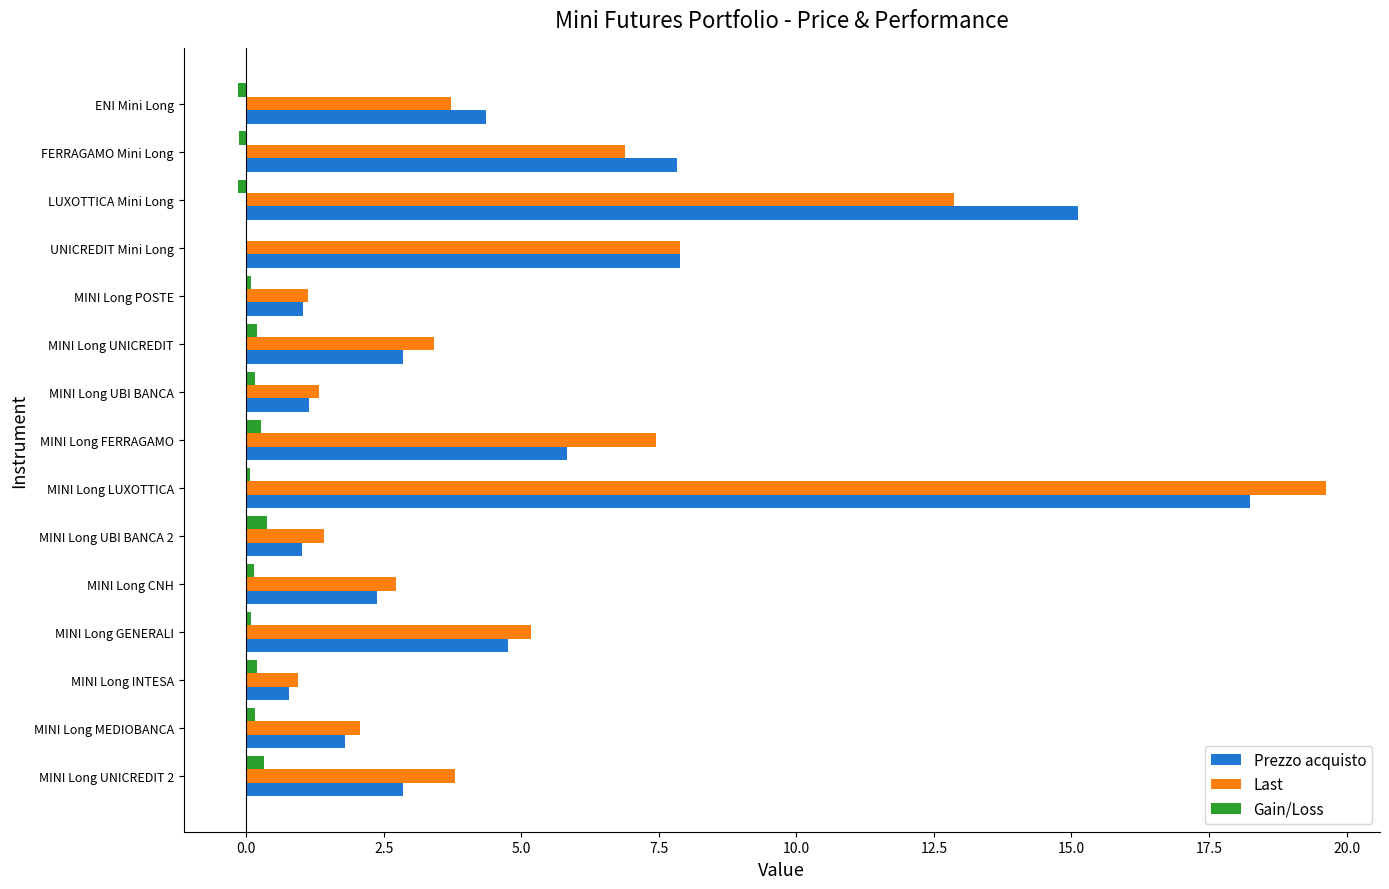

Between MINI Long UBI BANCA and MINI Long FERRAGAMO, which series saw the biggest shift?

Last